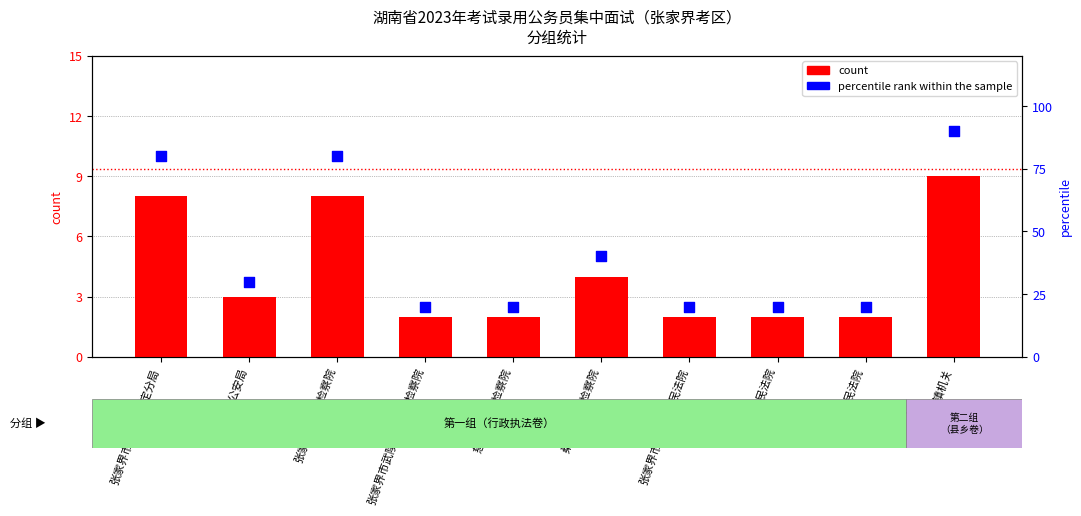

What are all the series names shown in the legend?

count, percentile rank within the sample